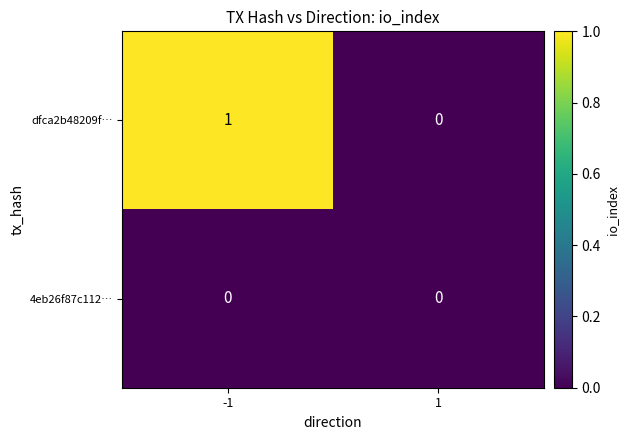

Which series has the largest total across all categories?

dfca2b48209f…